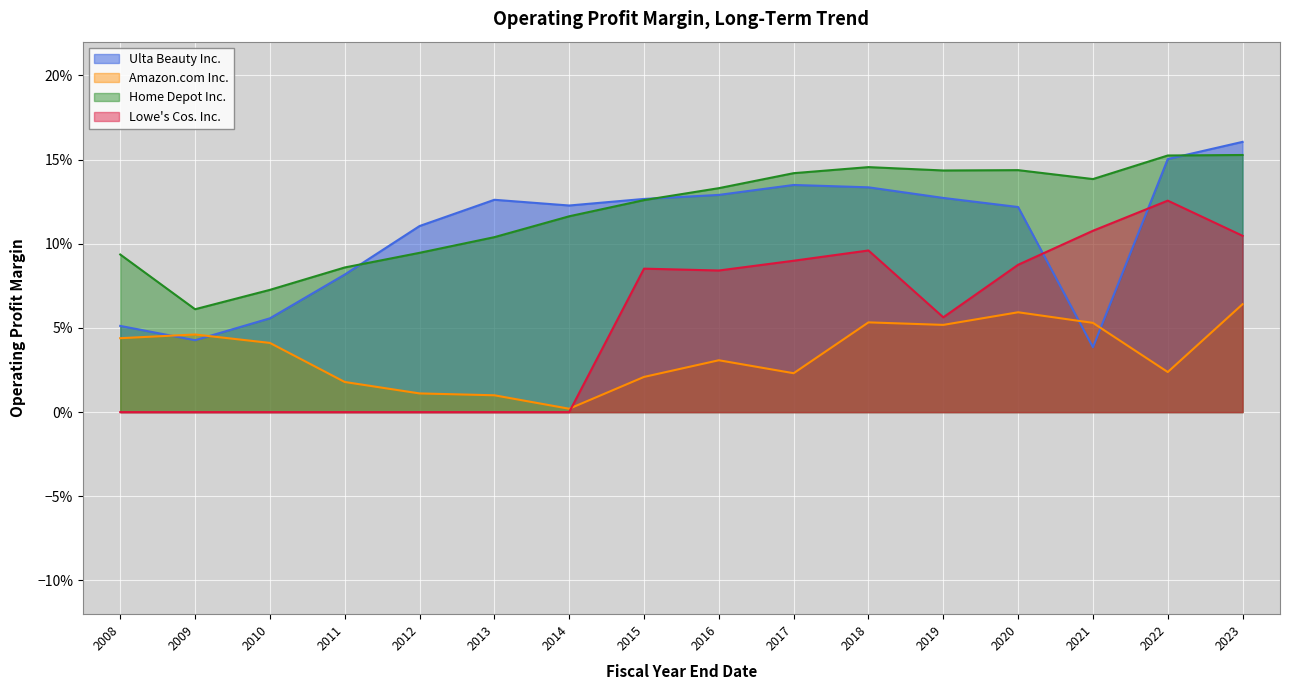

Does the chart display data point markers on the line(s)?

No